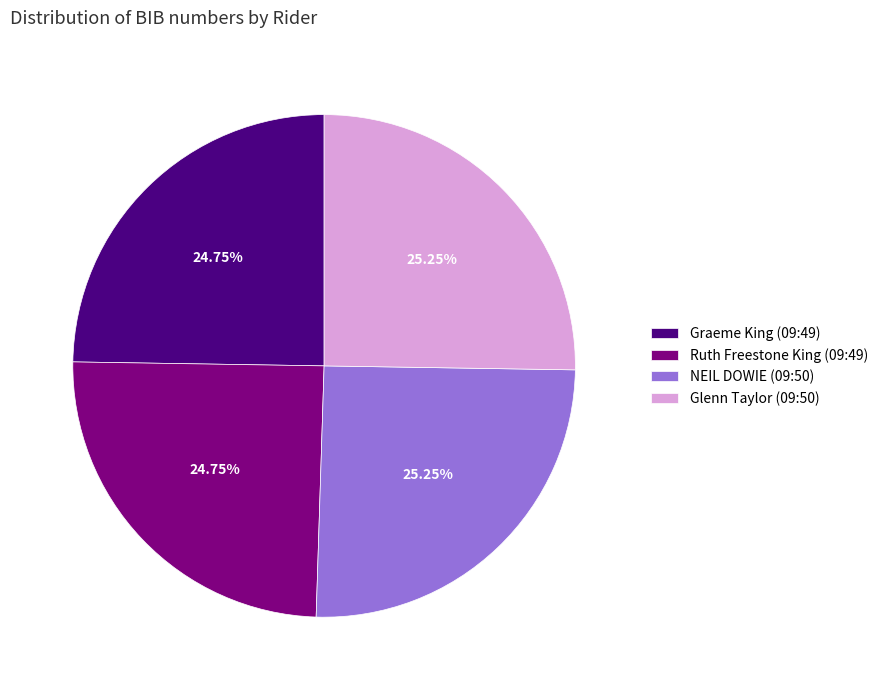

To the nearest percent, what portion does NEIL DOWIE (09:50) represent?

25%